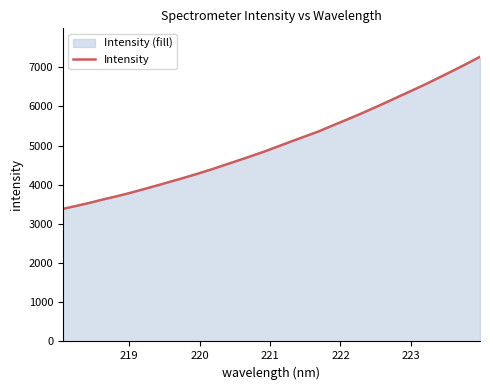

What is the smallest value displayed?

3385.3